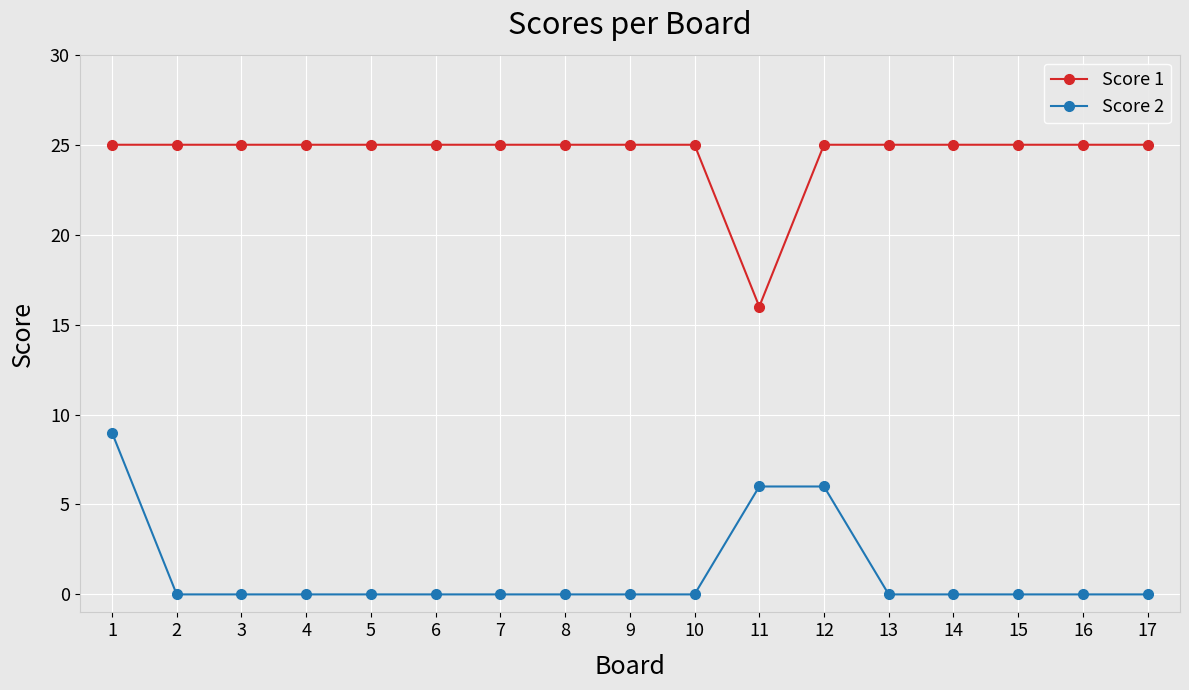

The value of Score 1 at 5 is 25. True or false?

True